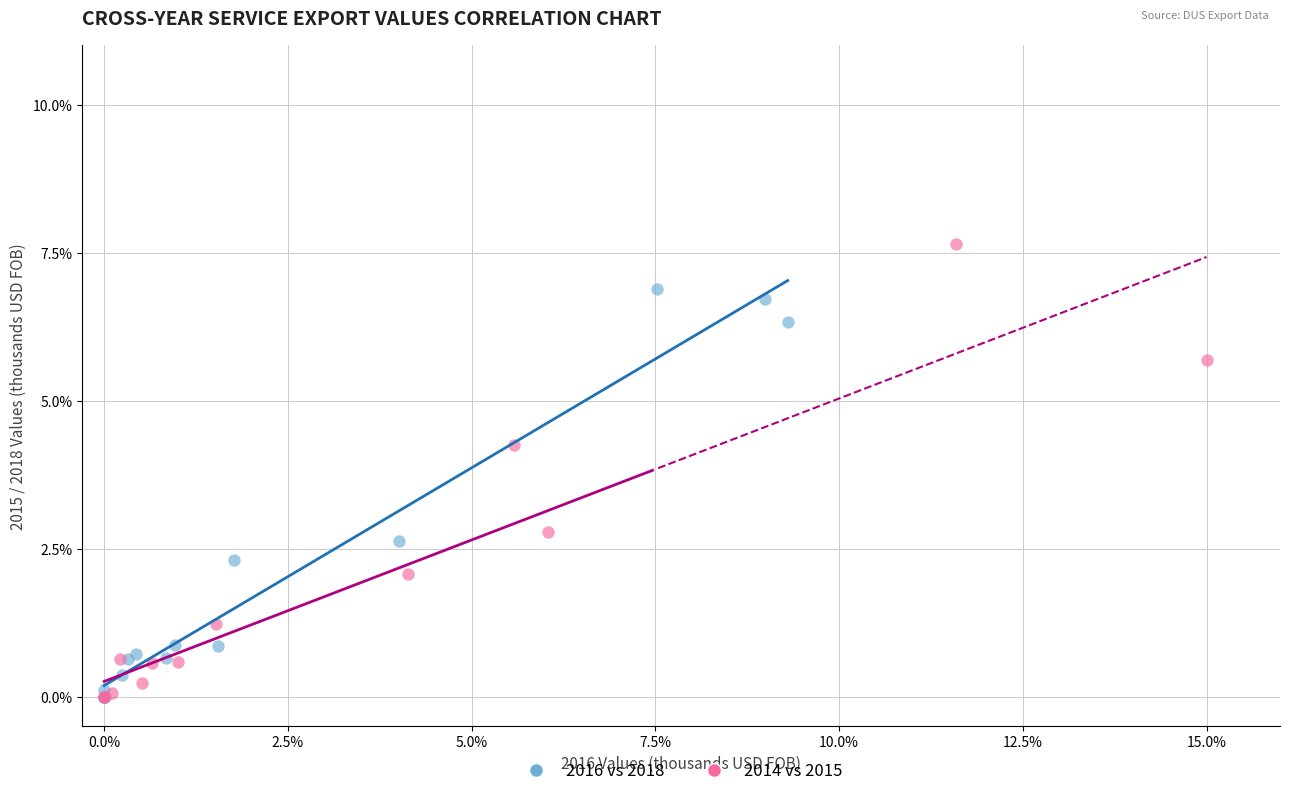

Which series has the largest Y range (max minus min)?

2014 vs 2015